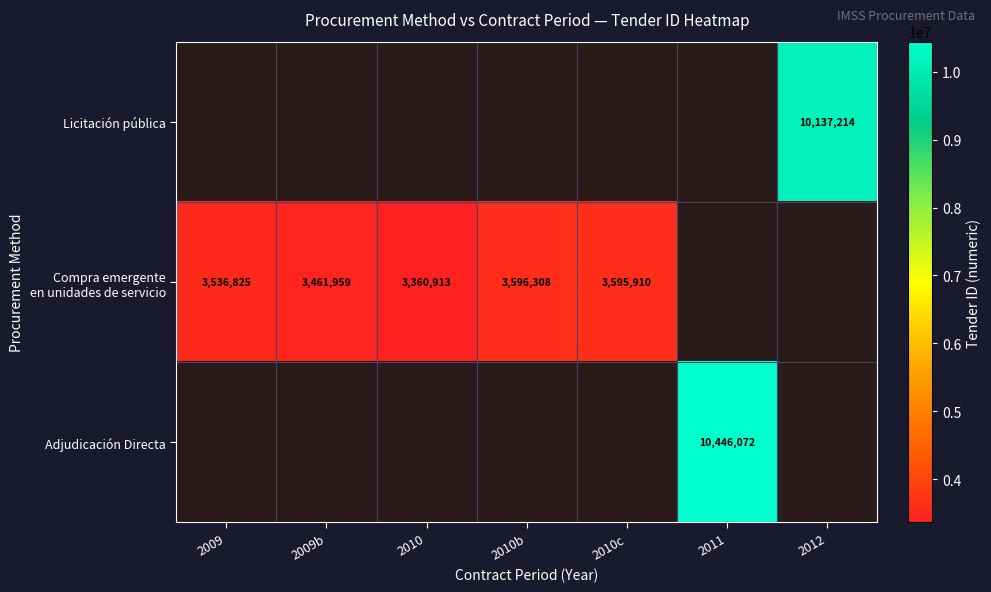

The value of Adjudicación Directa at 2011 is 4613061.9. True or false?

False